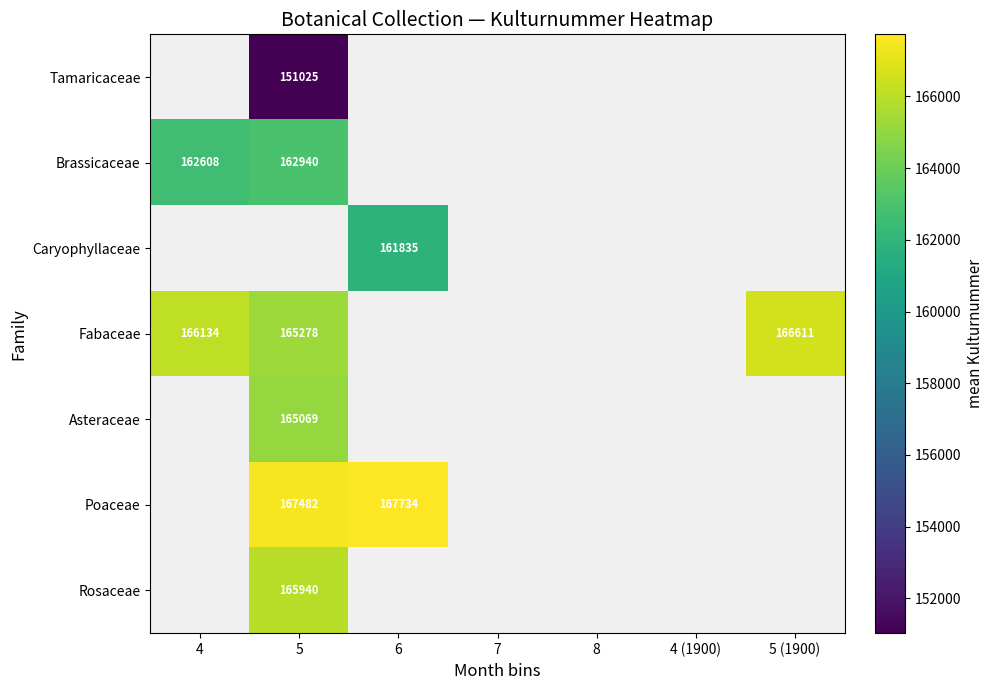

Between 7 and 8, which is larger?

8